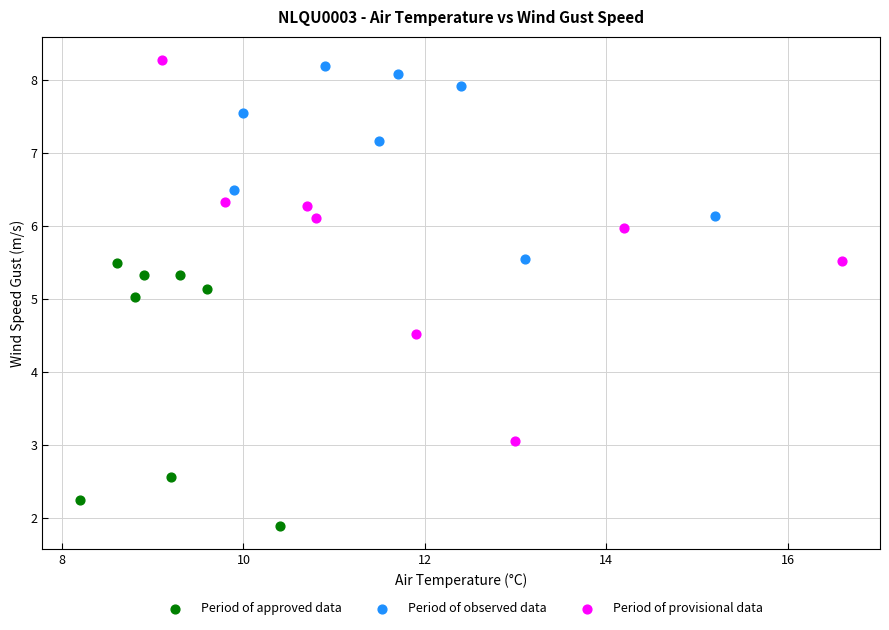

Which series has the largest Y range (max minus min)?

Period of provisional data